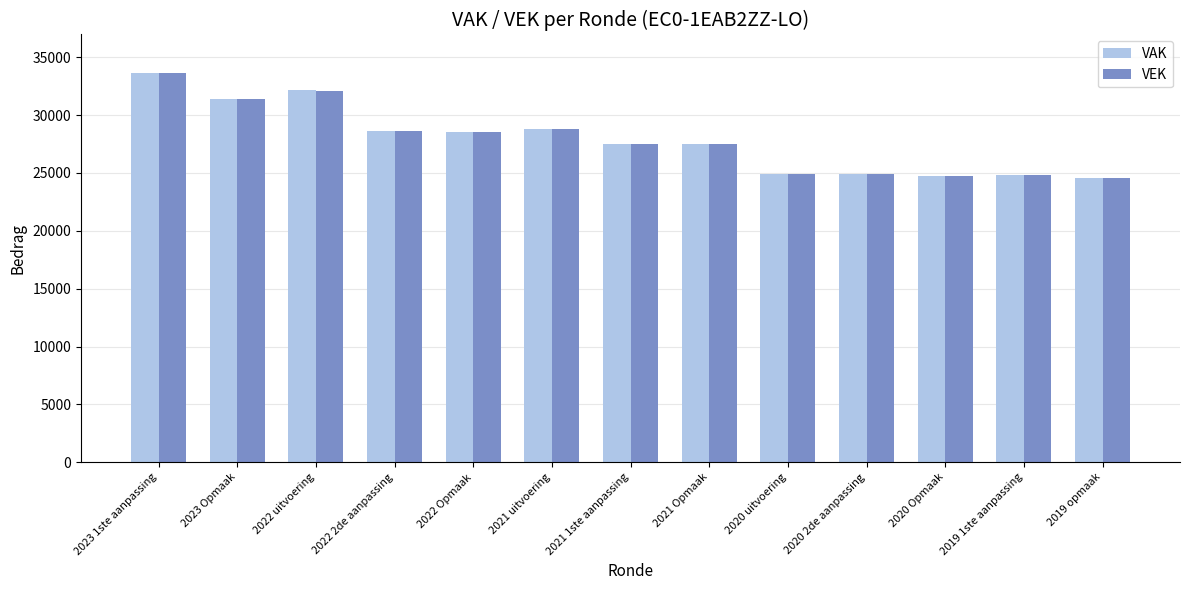

Are the bars grouped side by side (vs. stacked)?

Yes